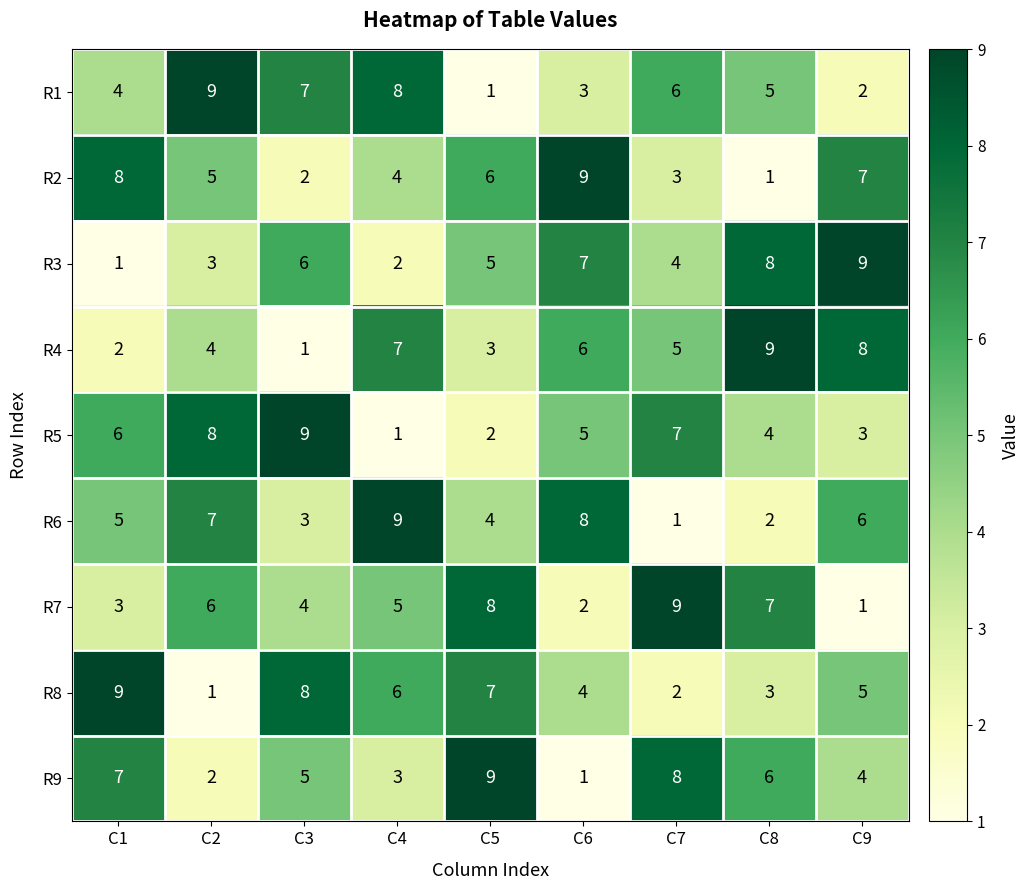

What is the difference between the second highest and minimum values in the R2 series?

7